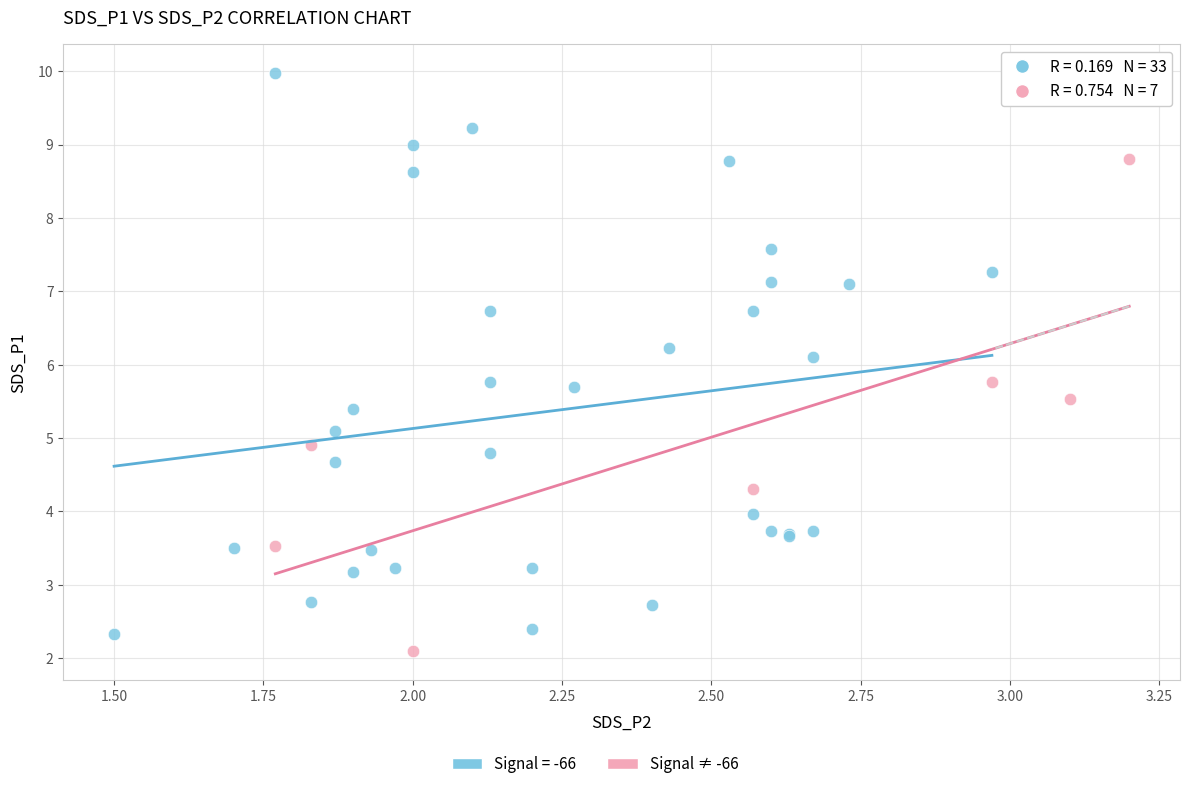

Which series reaches the maximum Y coordinate?

Signal = -66